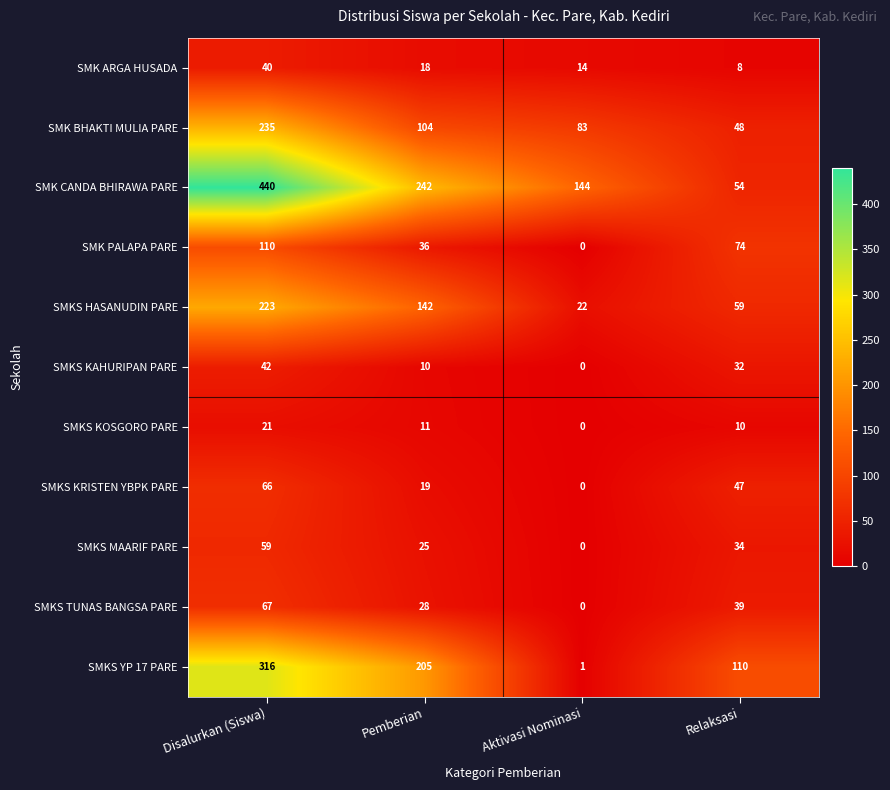

List the labels in order of SMKS KRISTEN YBPK PARE value, smallest first.

Aktivasi Nominasi, Pemberian, Relaksasi, Disalurkan (Siswa)